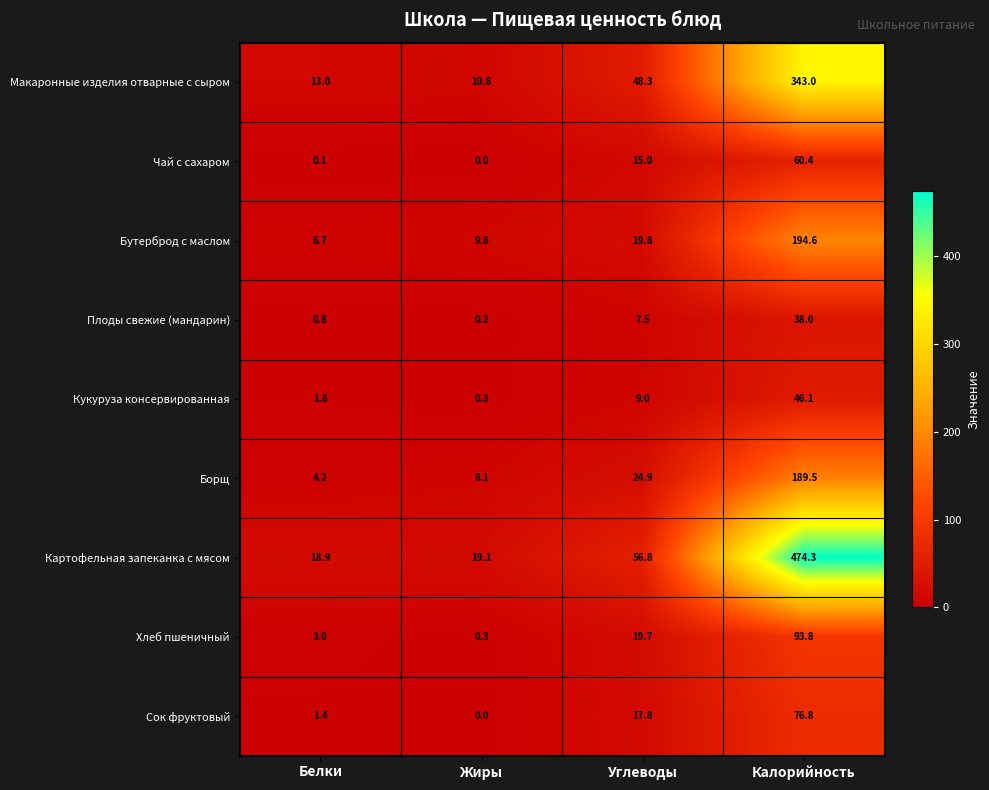

Which category has the lowest value across all series?

Жиры